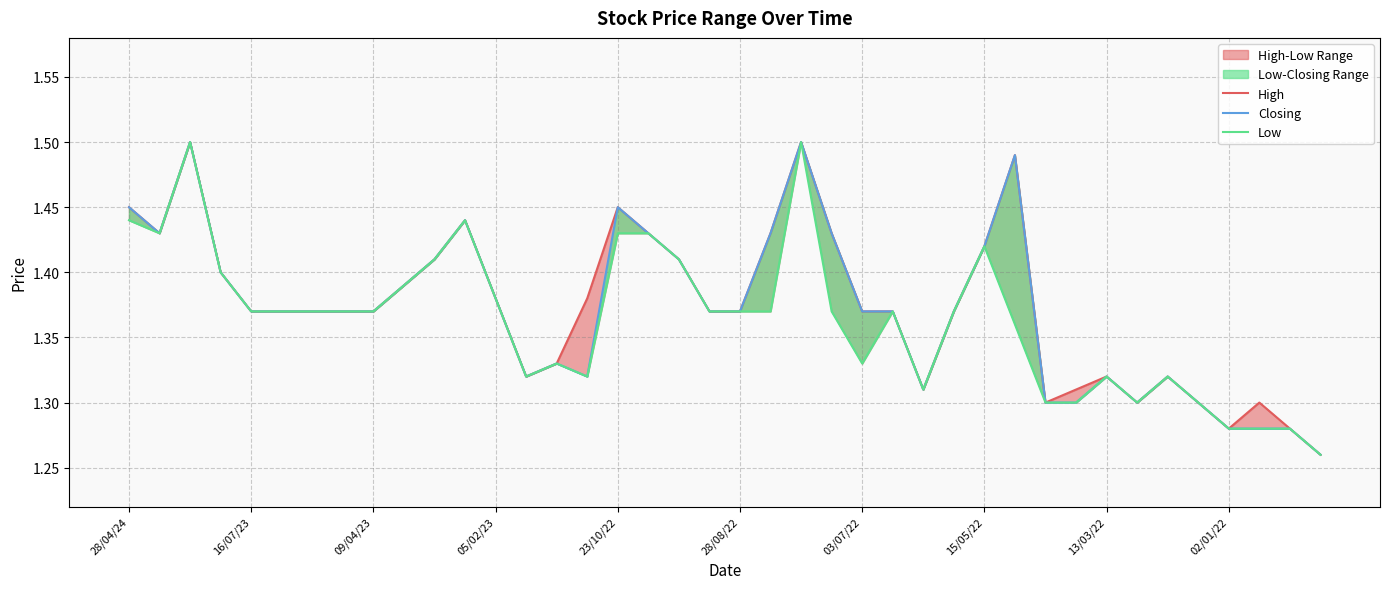

List the series in order of their overall mean, highest first.

High, Closing, Low